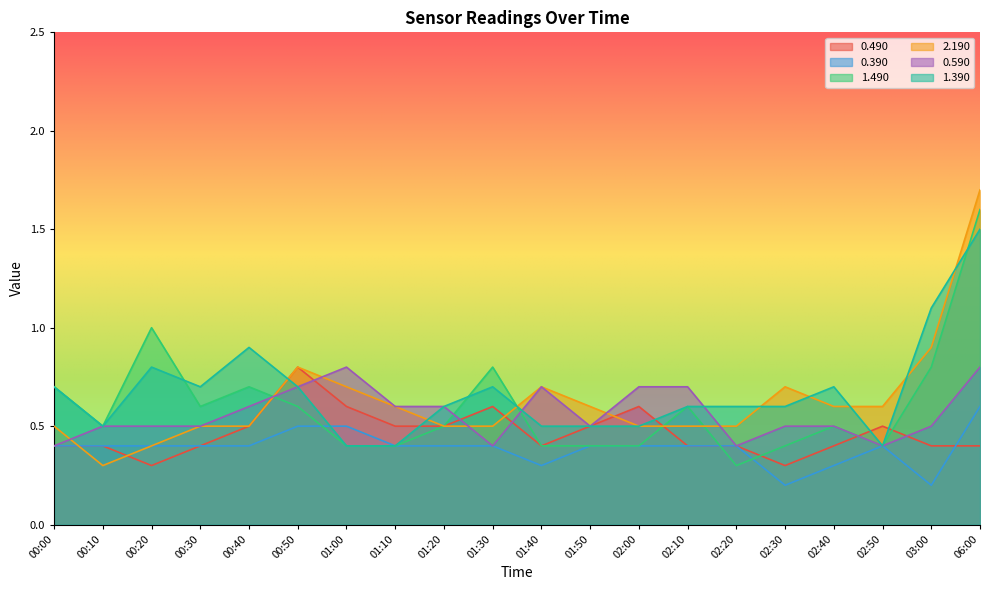

List the labels in order of 0.590 value, largest first.

01:00, 06:00, 00:50, 01:40, 02:00, 02:10, 00:40, 01:10, 01:20, 00:10, 00:20, 00:30, 01:50, 02:30, 02:40, 03:00, 00:00, 01:30, 02:20, 02:50